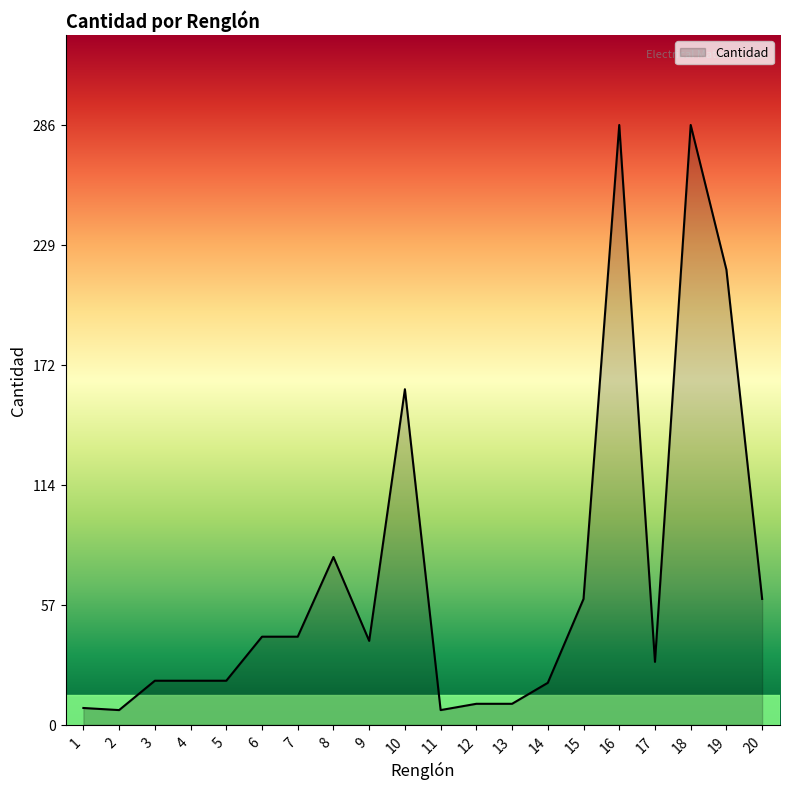

What is the greatest value displayed?

286